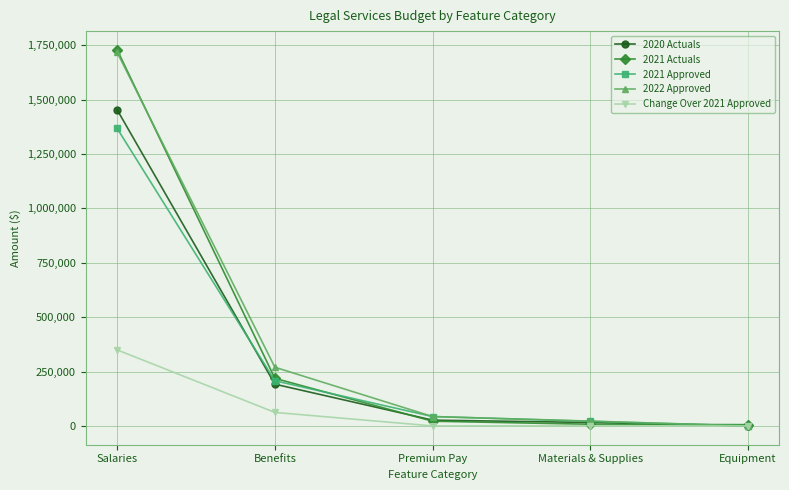

What is the label of the 3rd point from the left?

Premium Pay